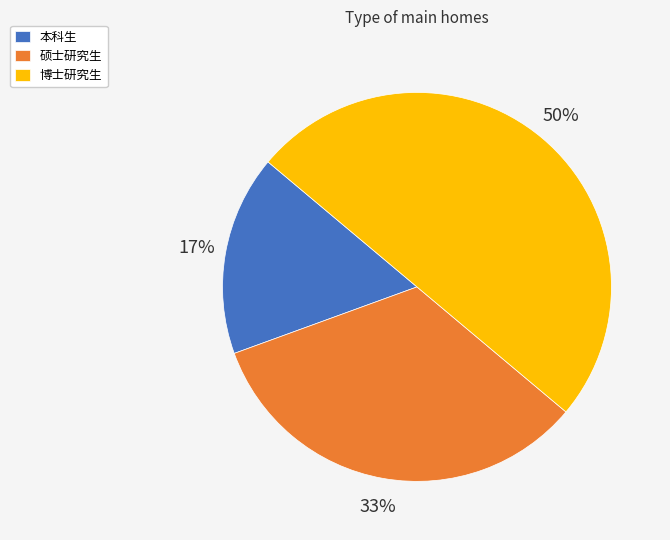

Rank the categories by value from highest to lowest.

博士研究生, 硕士研究生, 本科生